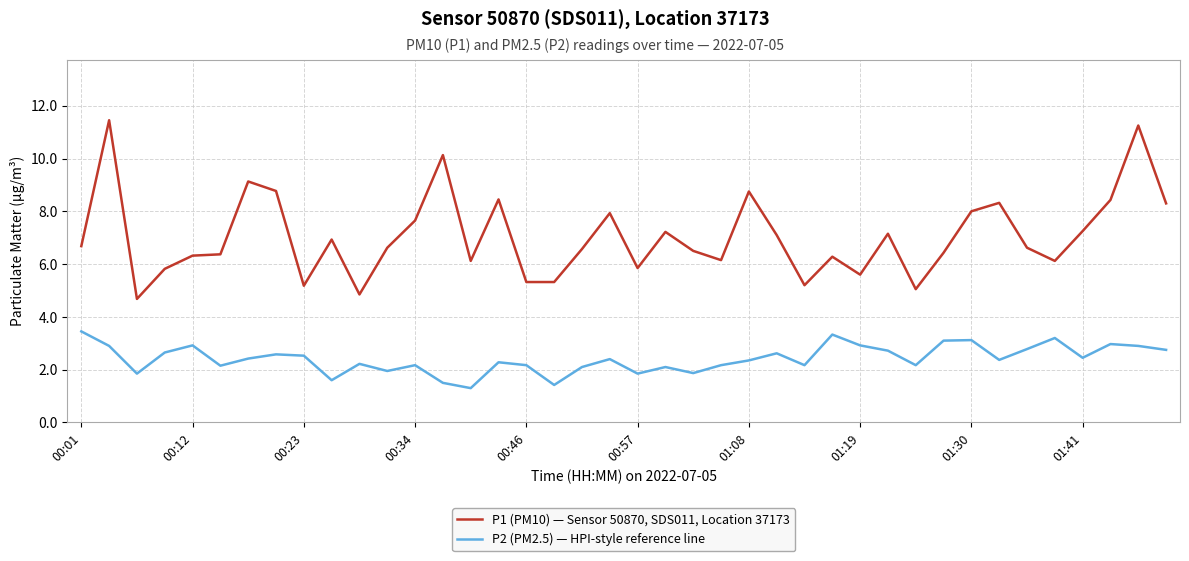

True or false: P2 (PM2.5) — HPI-style reference line and P1 (PM10) — Sensor 50870, SDS011, Location 37173 cross at least once.

False